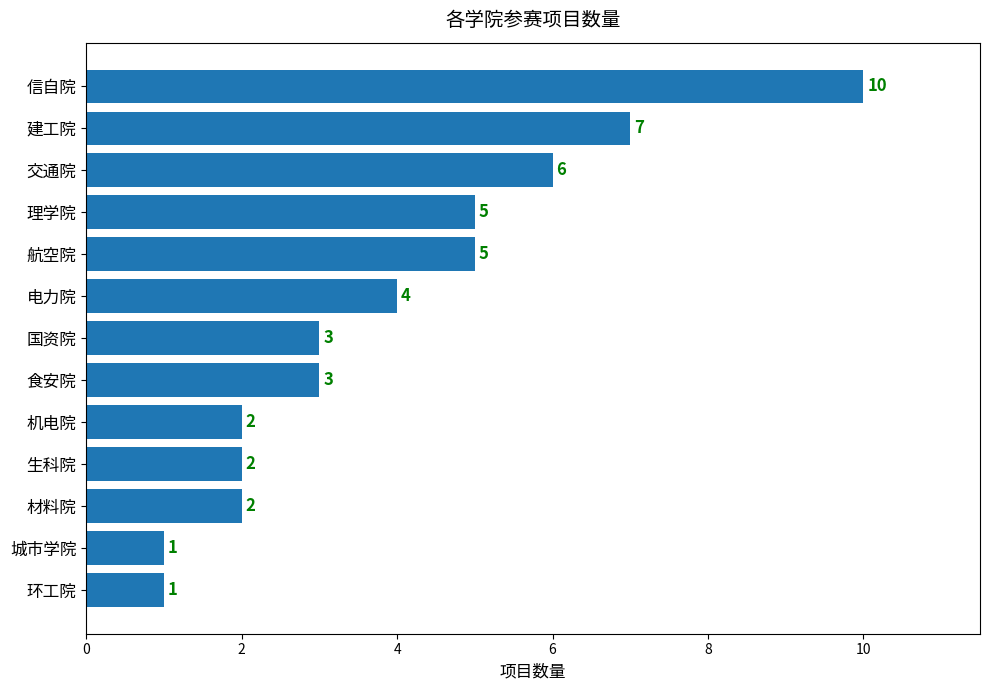

Count the values in the range 2 to 5.

8